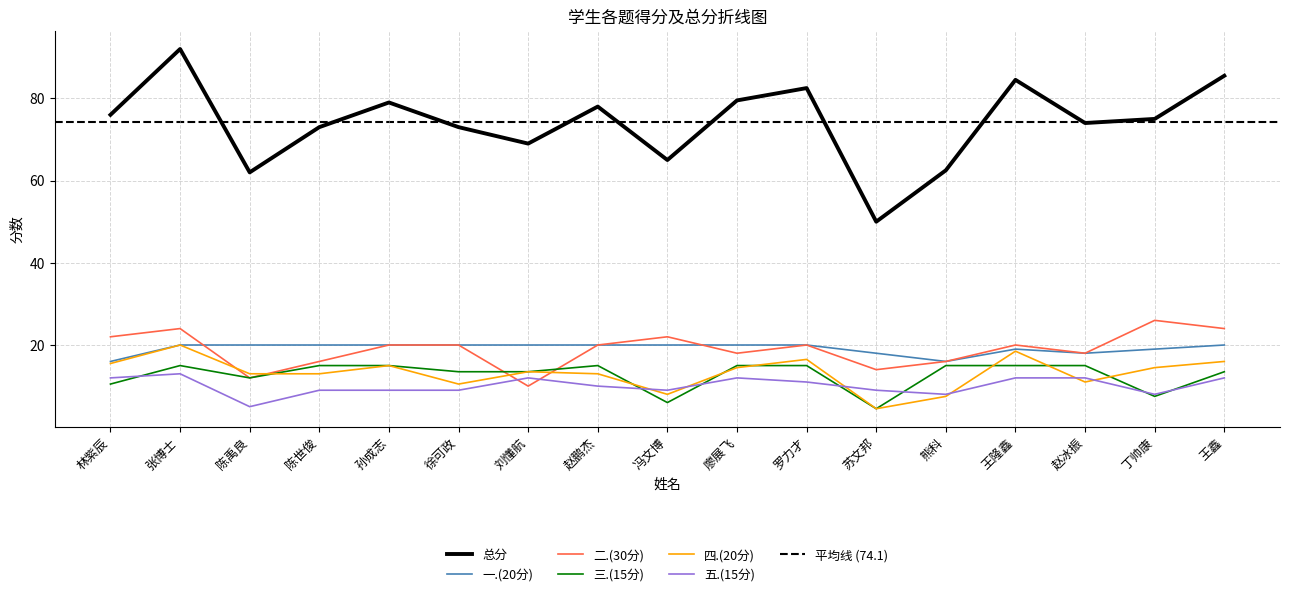

Does the chart display data point markers on the line(s)?

No